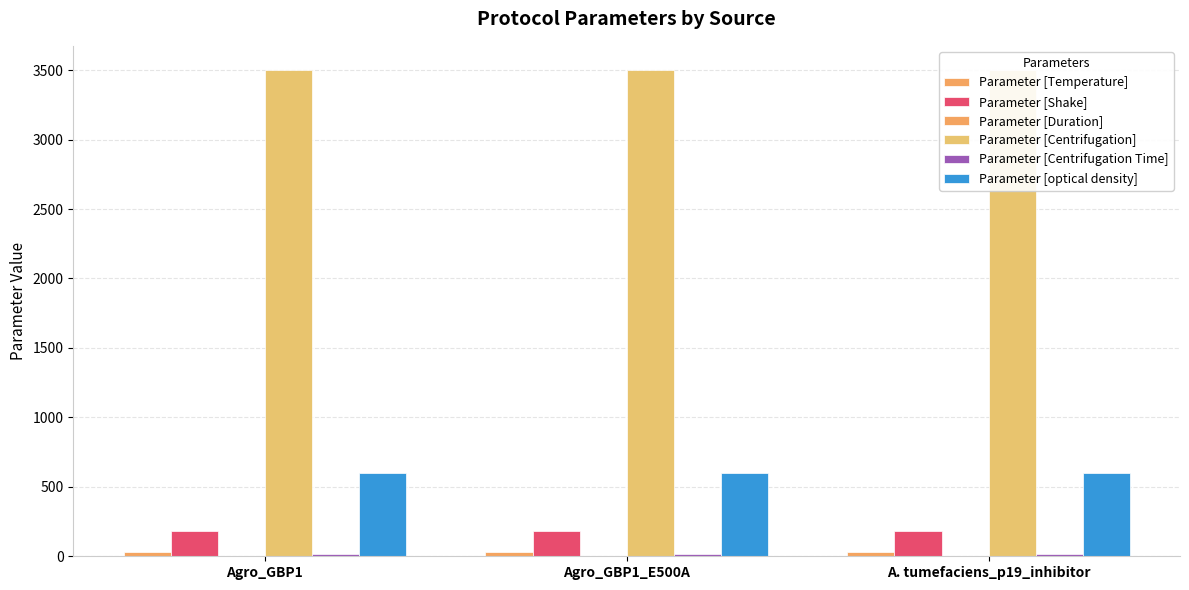

What is the label of the 3rd bar from the left?

A. tumefaciens_p19_inhibitor